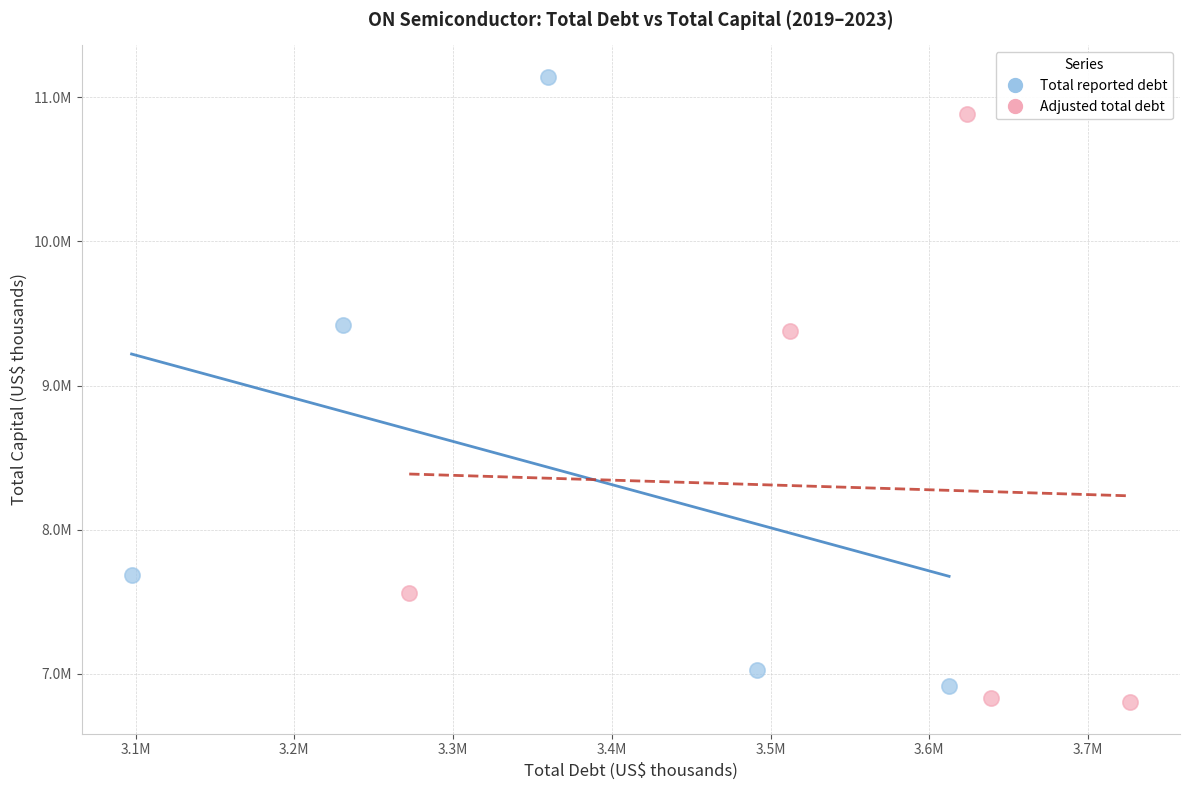

What are all the series names shown in the legend?

Total reported debt, Adjusted total debt